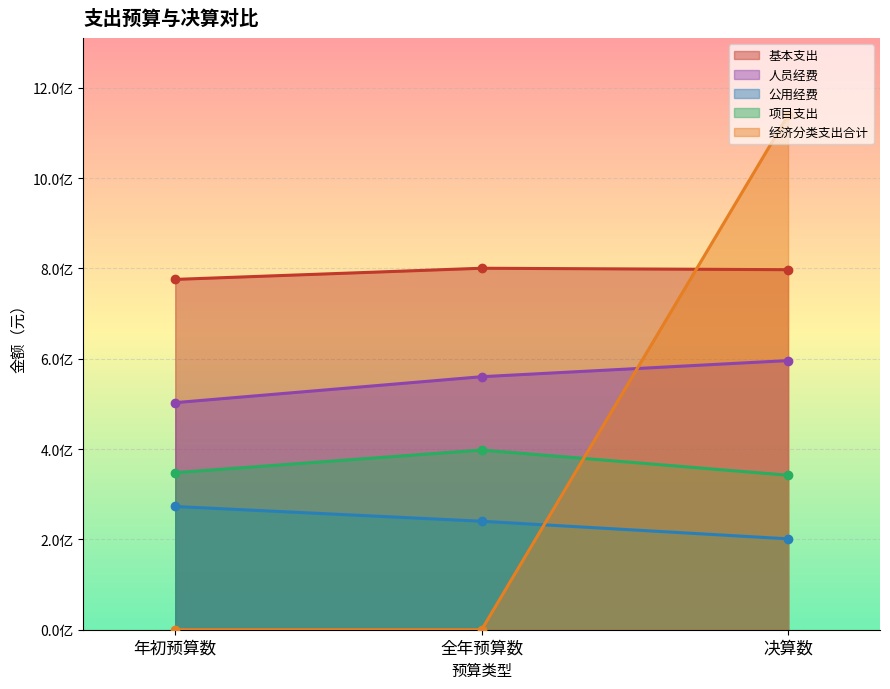

What is the difference between the highest and lowest values at 决算数?

938189993.8